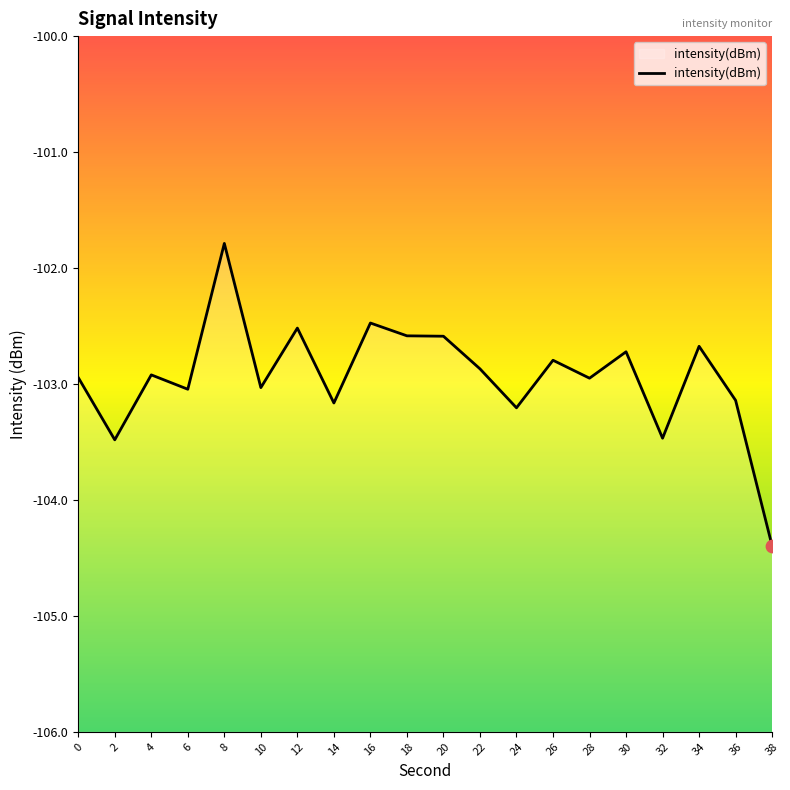

Which has a higher value, 32 or 14?

14